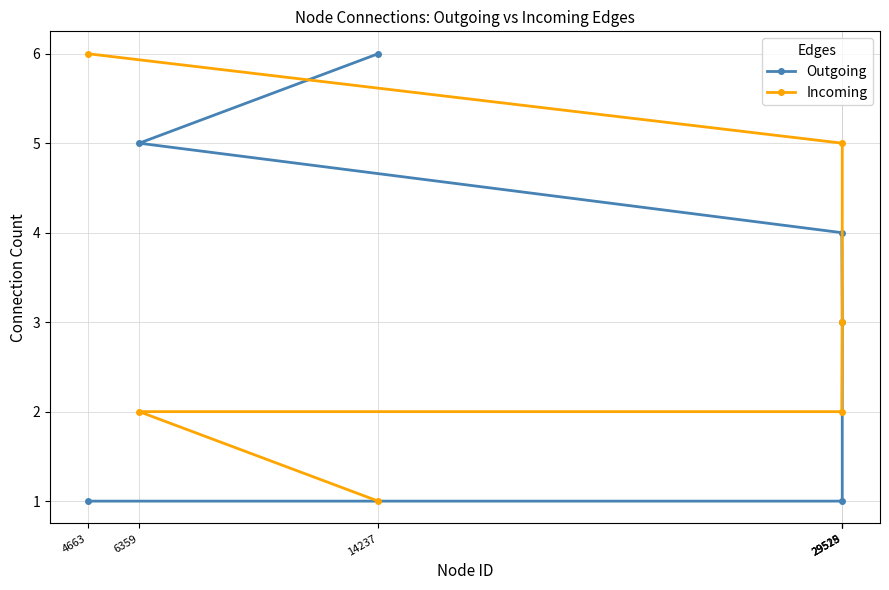

Reading right to left, extract all data points from this chart.

Outgoing: 29529=3	29528=1	29515=4	14237=6	6359=5	4663=1
Incoming: 29529=3	29528=5	29515=2	14237=1	6359=2	4663=6